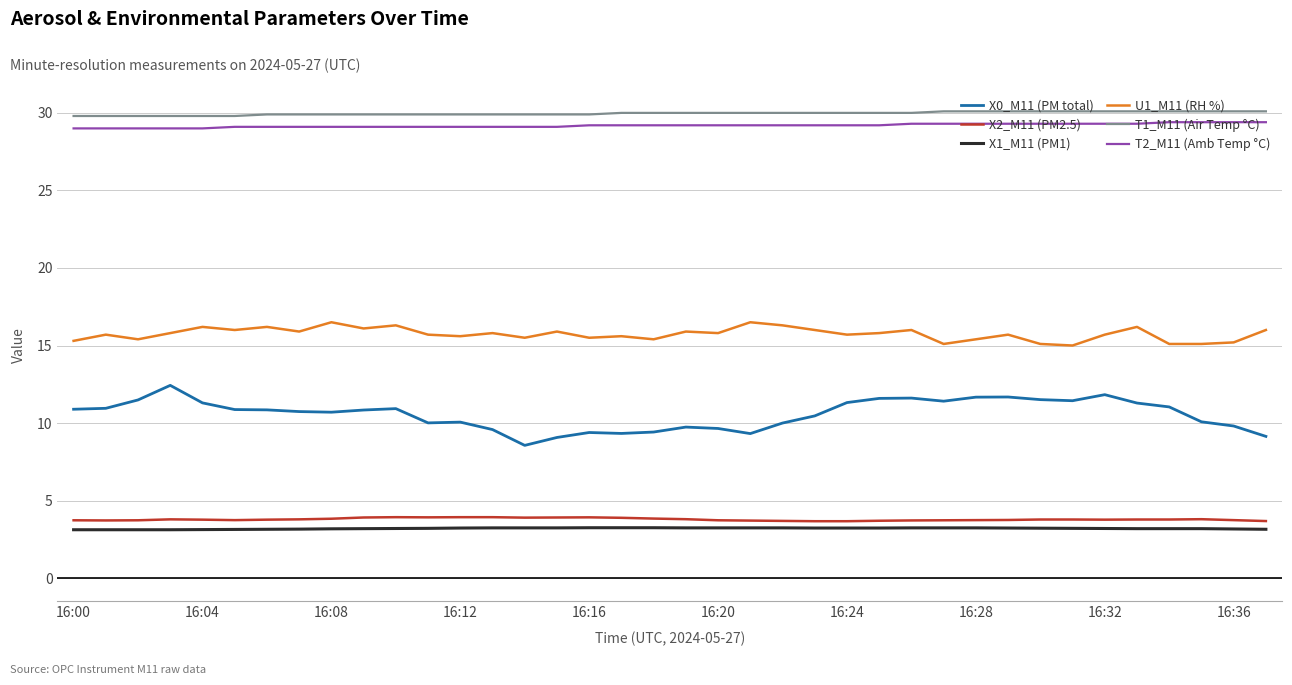

What is the greatest value displayed?

30.1